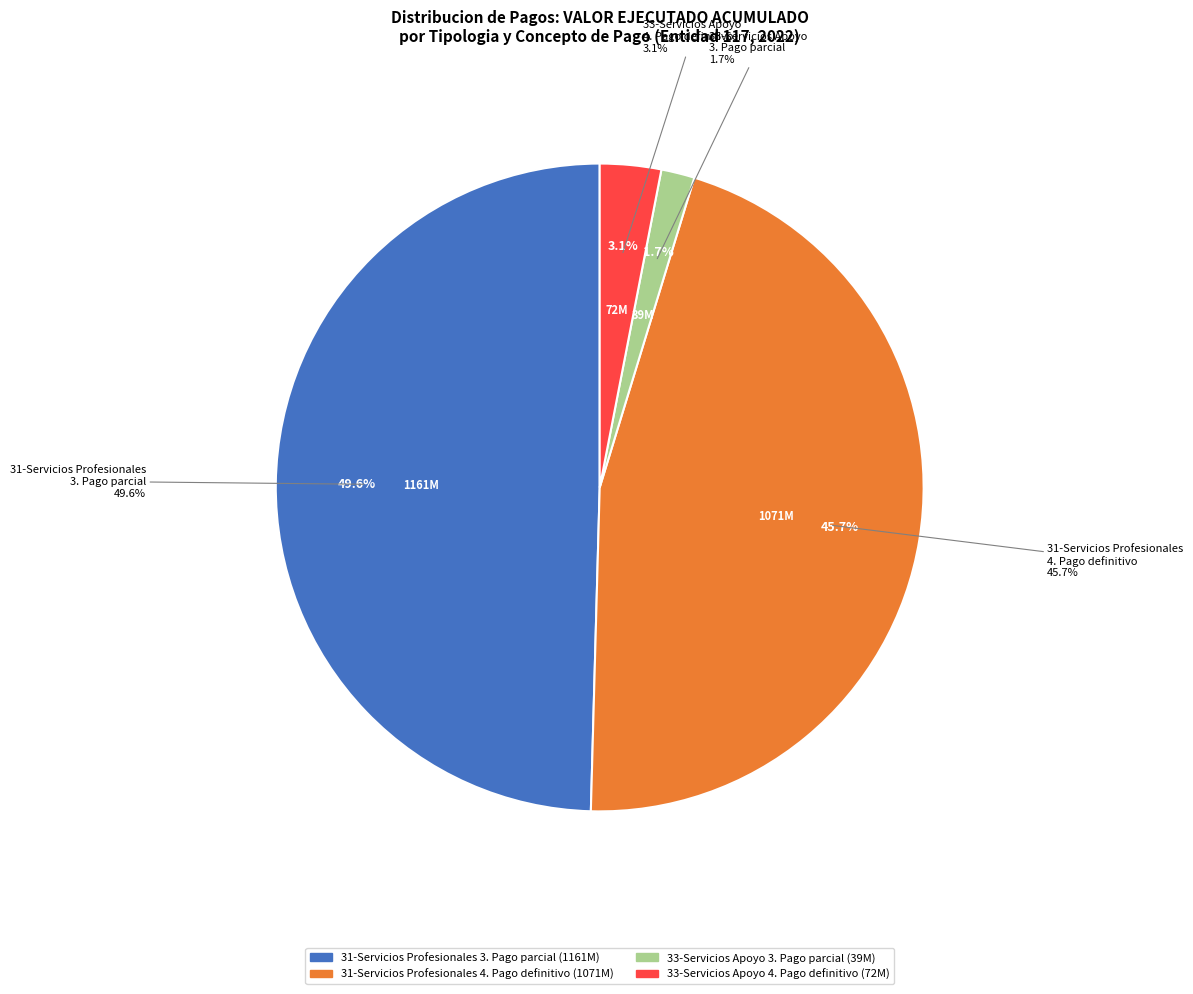

Does any single category account for the majority?

No